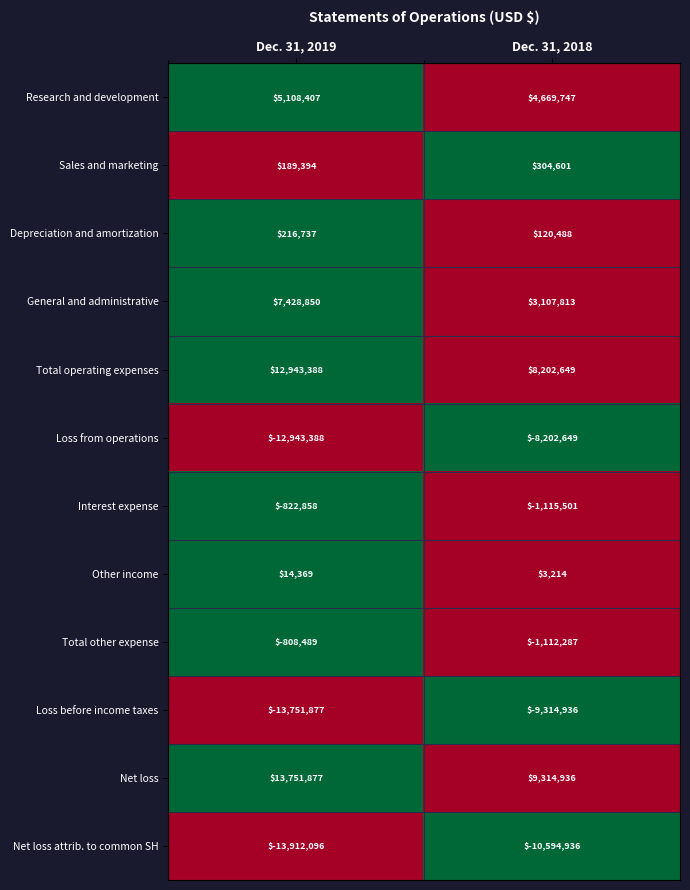

Reading right to left, list all the values displayed in this chart.

Research and development: 4669747	5108407
Sales and marketing: 304601	189394
Depreciation and amortization: 120488	216737
General and administrative: 3107813	7428850
Total operating expenses: 8202649	12943388
Loss from operations: -8202649	-12943388
Interest expense: -1115501	-822858
Other income: 3214	14369
Total other expense: -1112287	-808489
Loss before income taxes: -9314936	-13751877
Net loss: 9314936	13751877
Net loss attrib. to common SH: -10594936	-13912096